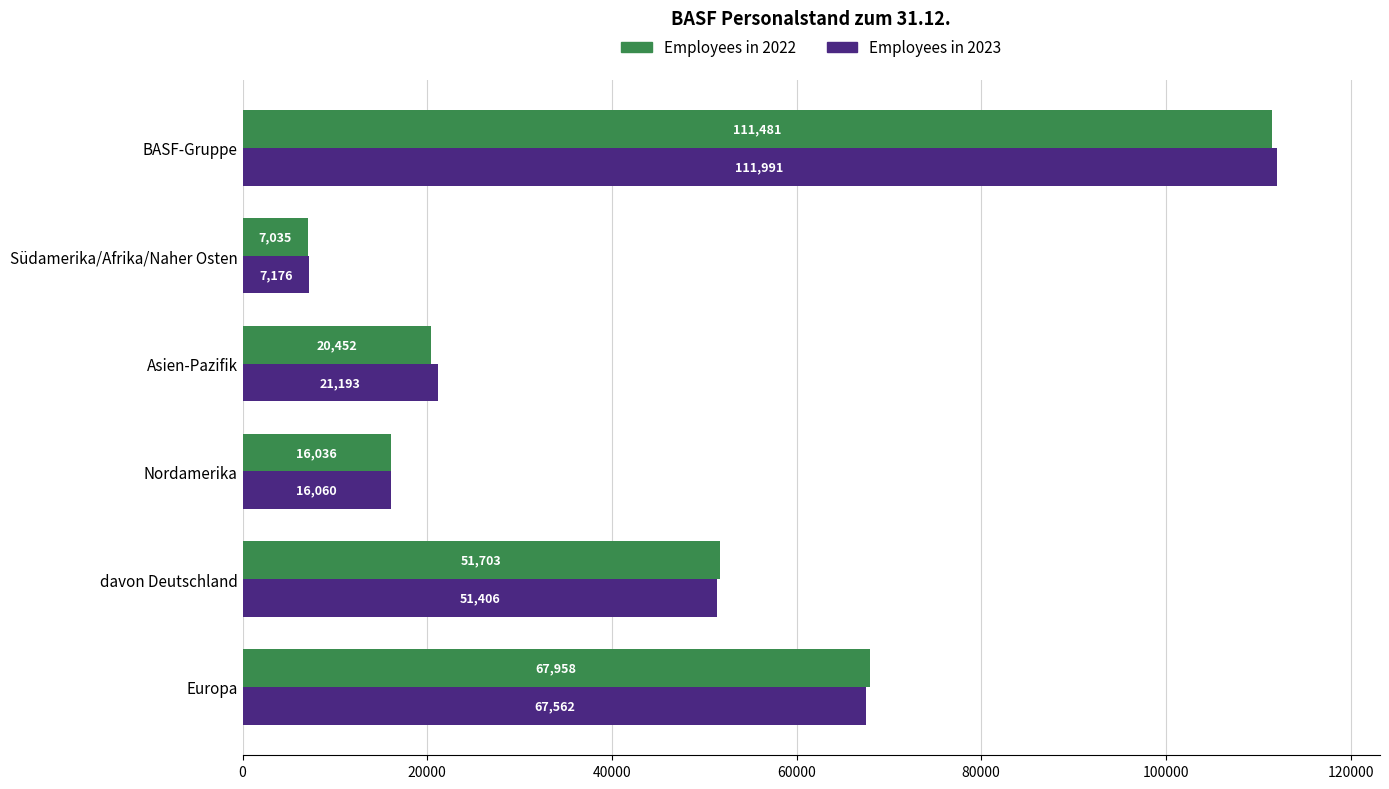

What is the total value across all series at Europa?

135520